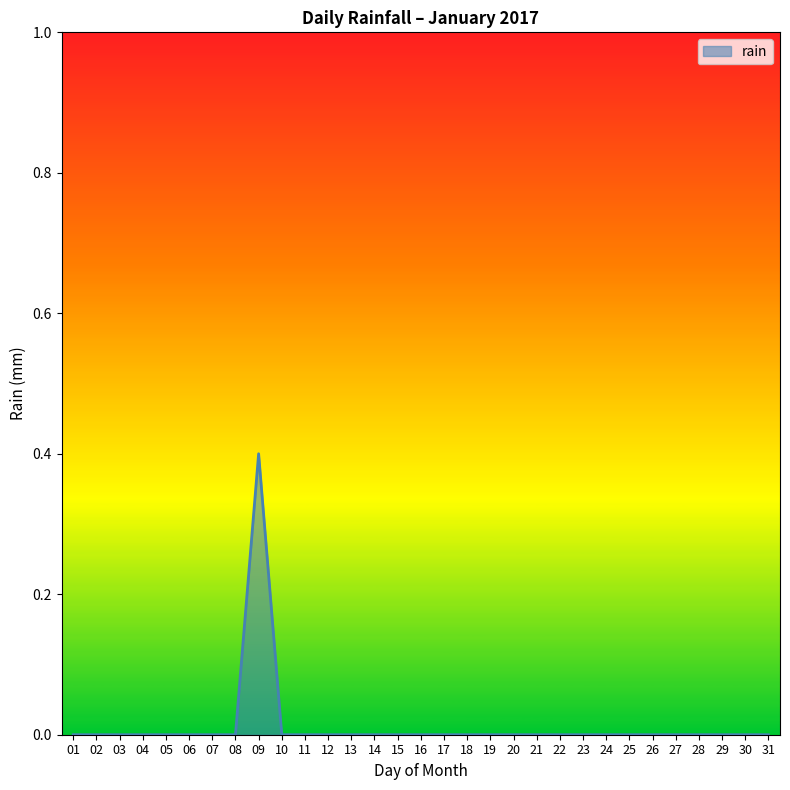

What is the greatest value displayed?

0.4